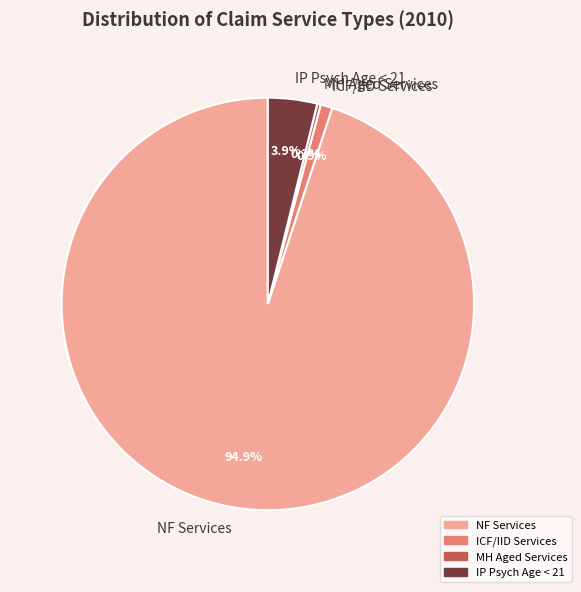

Which category has the biggest portion of the pie?

NF Services